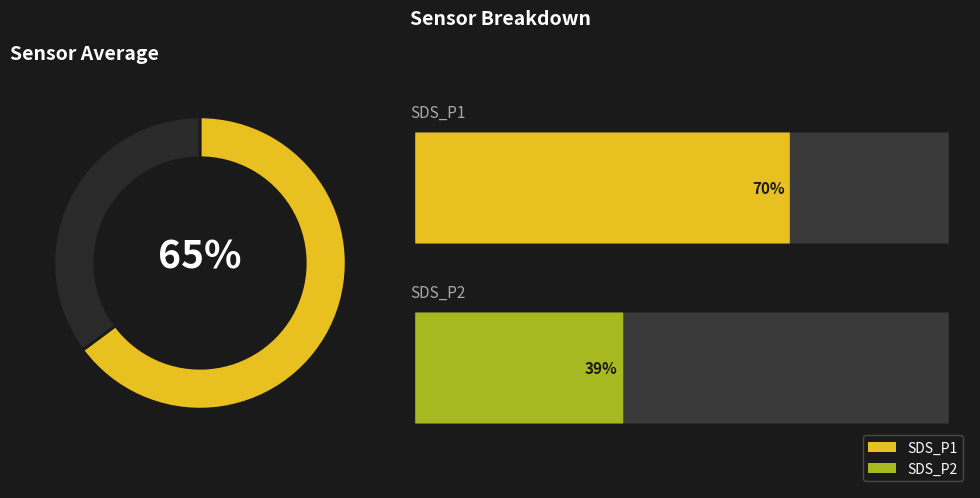

To the nearest percent, what is the average slice percentage?

50%